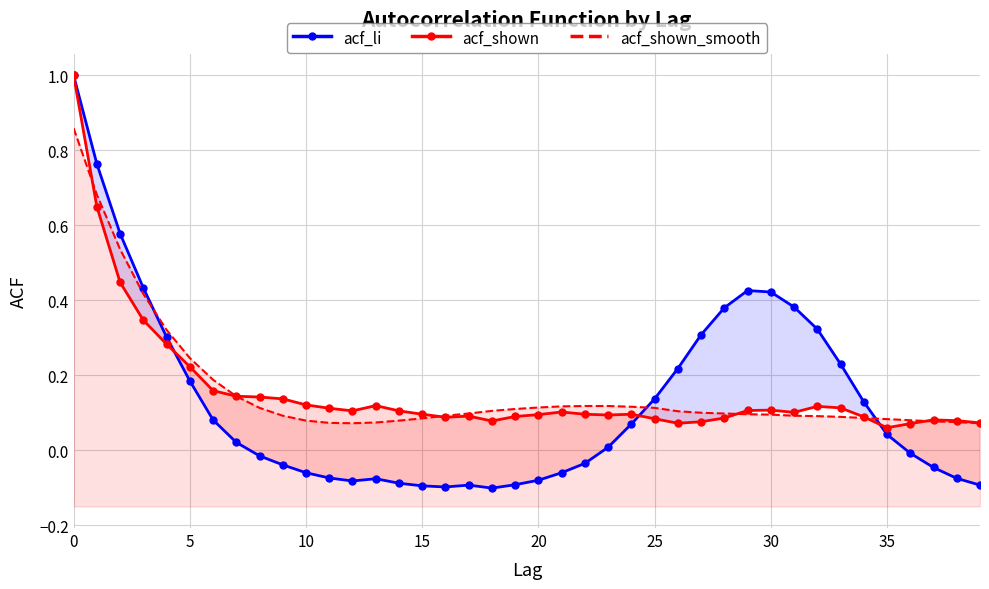

What is the average value of the acf_shown series?

0.2